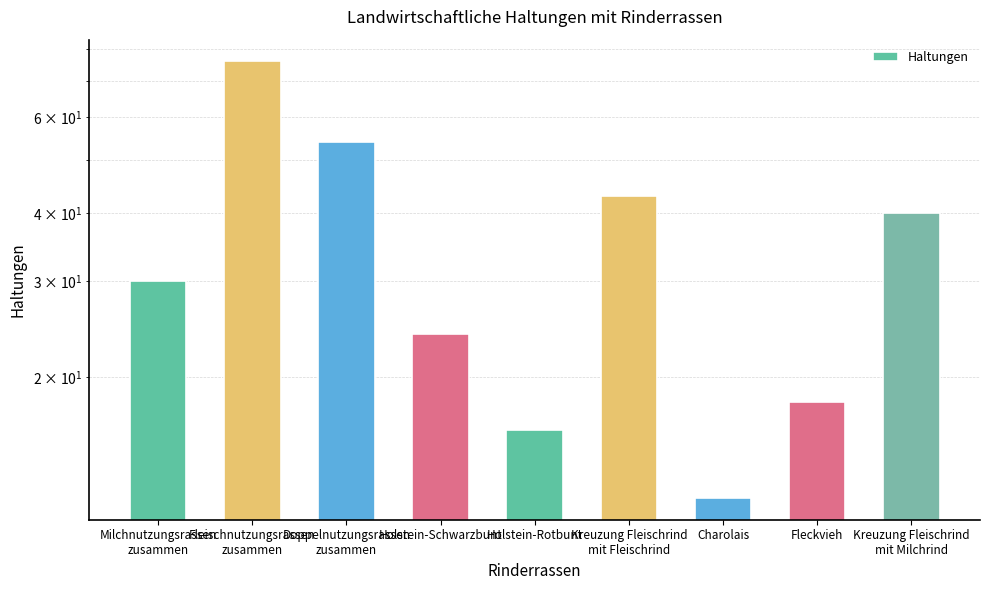

List the labels in order of value, smallest first.

Charolais, Holstein-Rotbunt, Fleckvieh, Holstein-Schwarzbunt, Milchnutzungsrassen
zusammen, Kreuzung Fleischrind
mit Milchrind, Kreuzung Fleischrind
mit Fleischrind, Doppelnutzungsrassen
zusammen, Fleischnutzungsrassen
zusammen